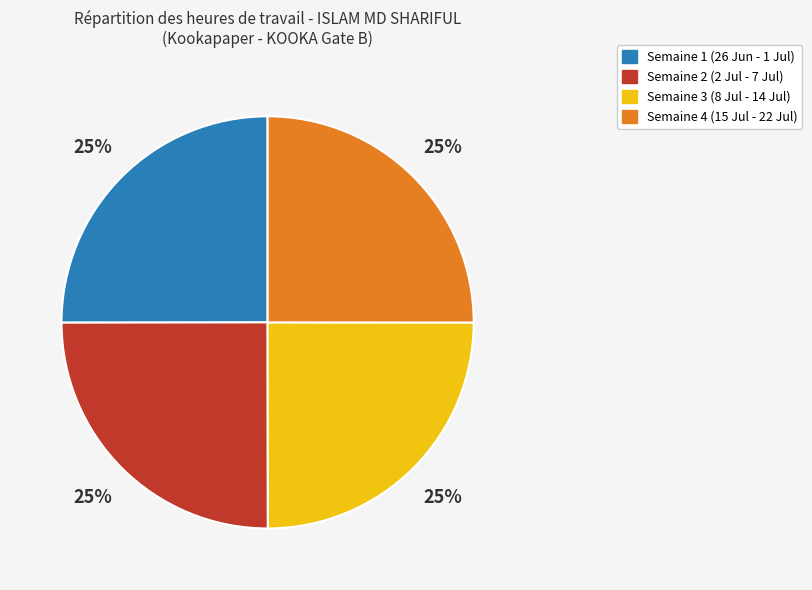

Is there any slice that represents more than half of the pie?

No